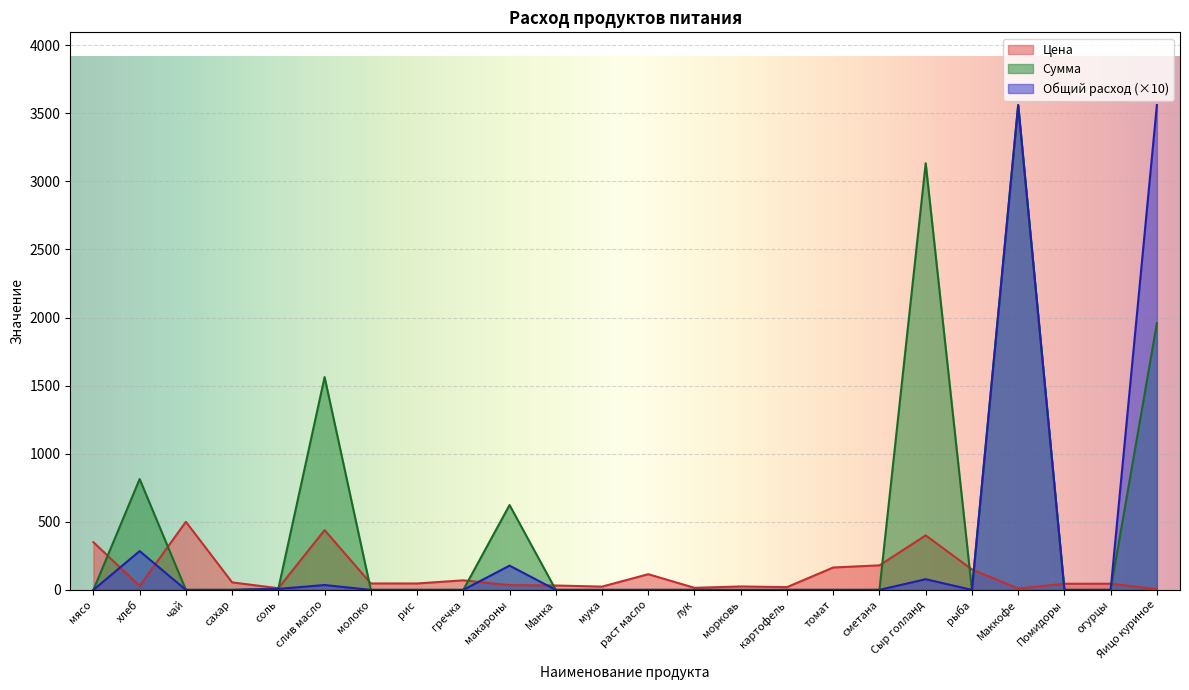

List the series in order of their overall mean, lowest first.

Цена, Общий расход (×10), Сумма